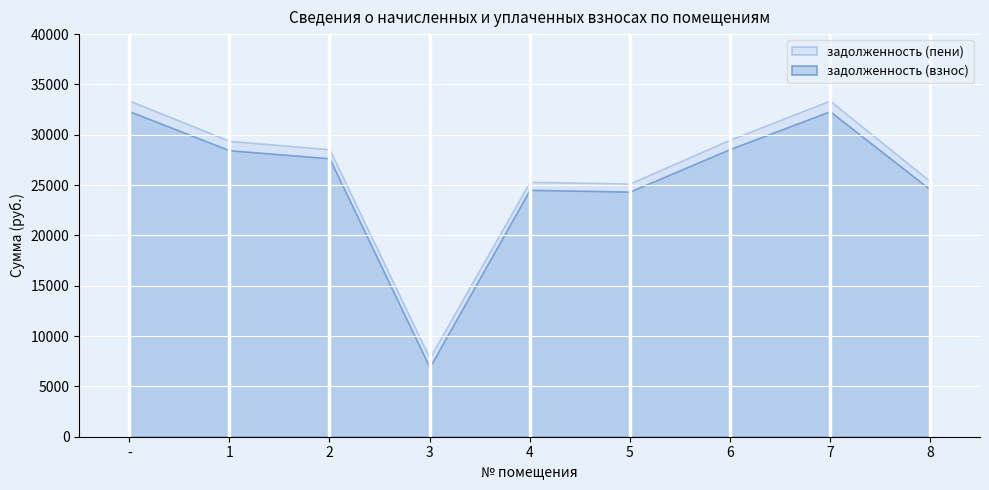

True or false: задолженность (взнос) and задолженность (пени) cross at least once.

False